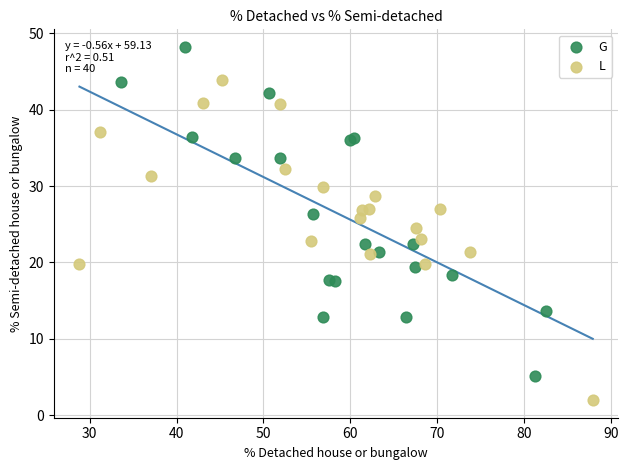

Which series contains the highest Y value?

G